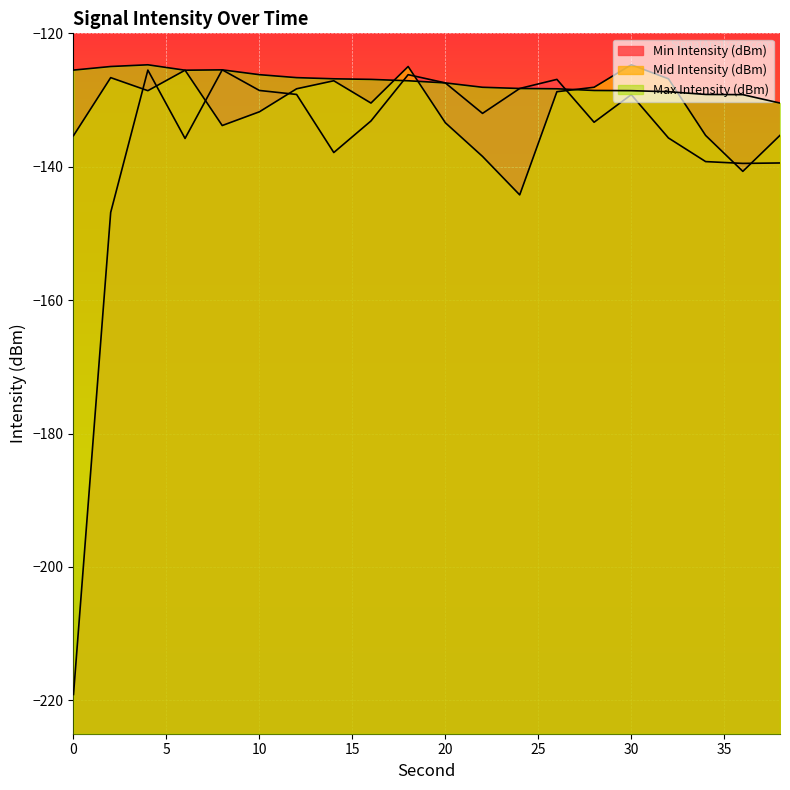

How many values in the Max Intensity (dBm) series exceed -127?

9